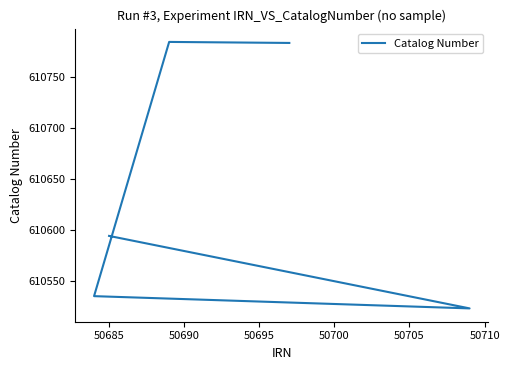

Reading right to left, what are all the values shown in this chart?

610783	610784	610535	610523	610594